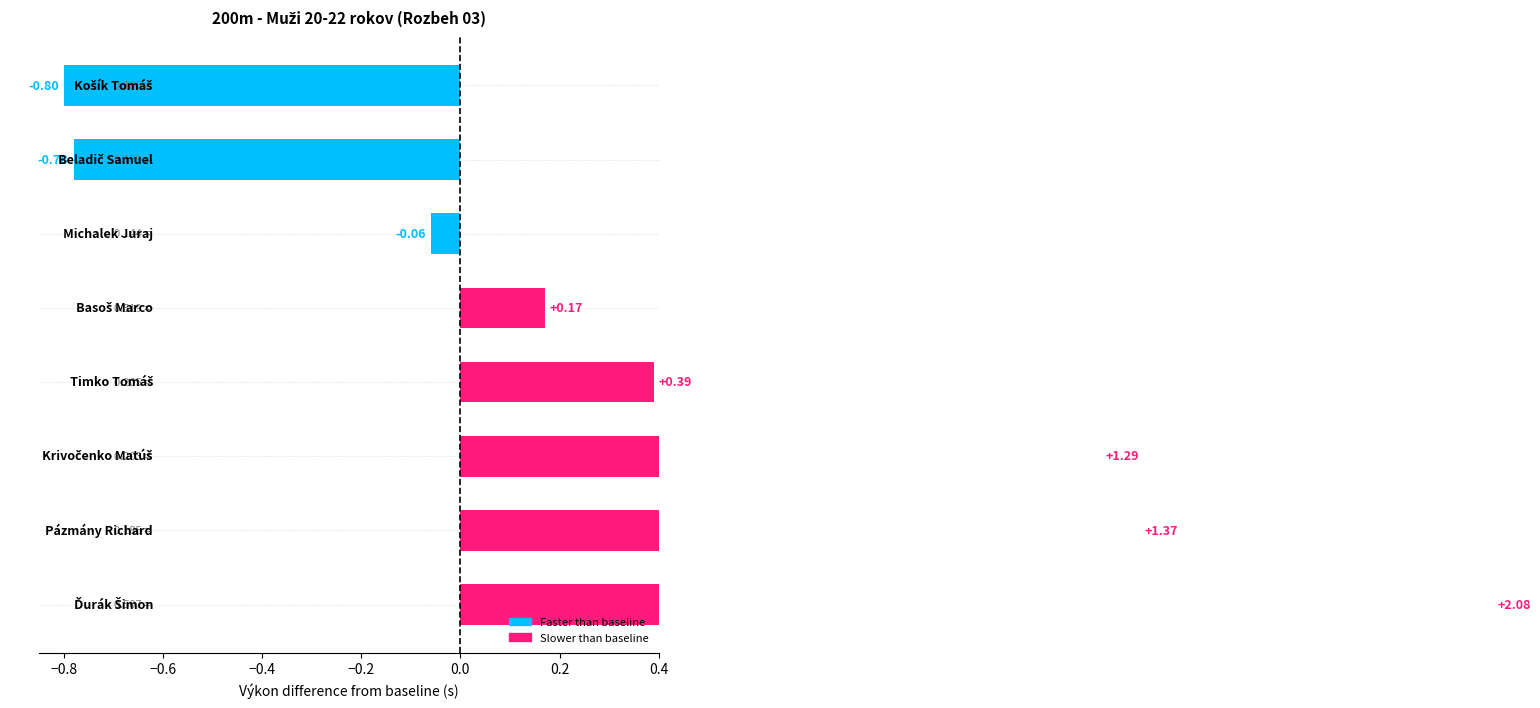

What is the change in value from Michalek Juraj to Basoš Marco?

+0.2